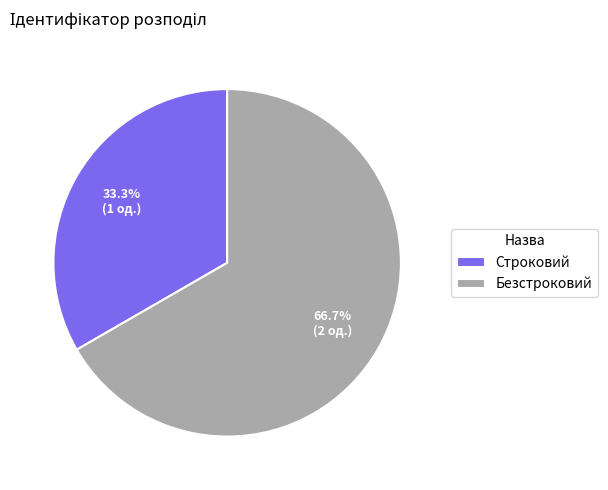

What percentage is the Строковий slice, to the nearest percent?

33%